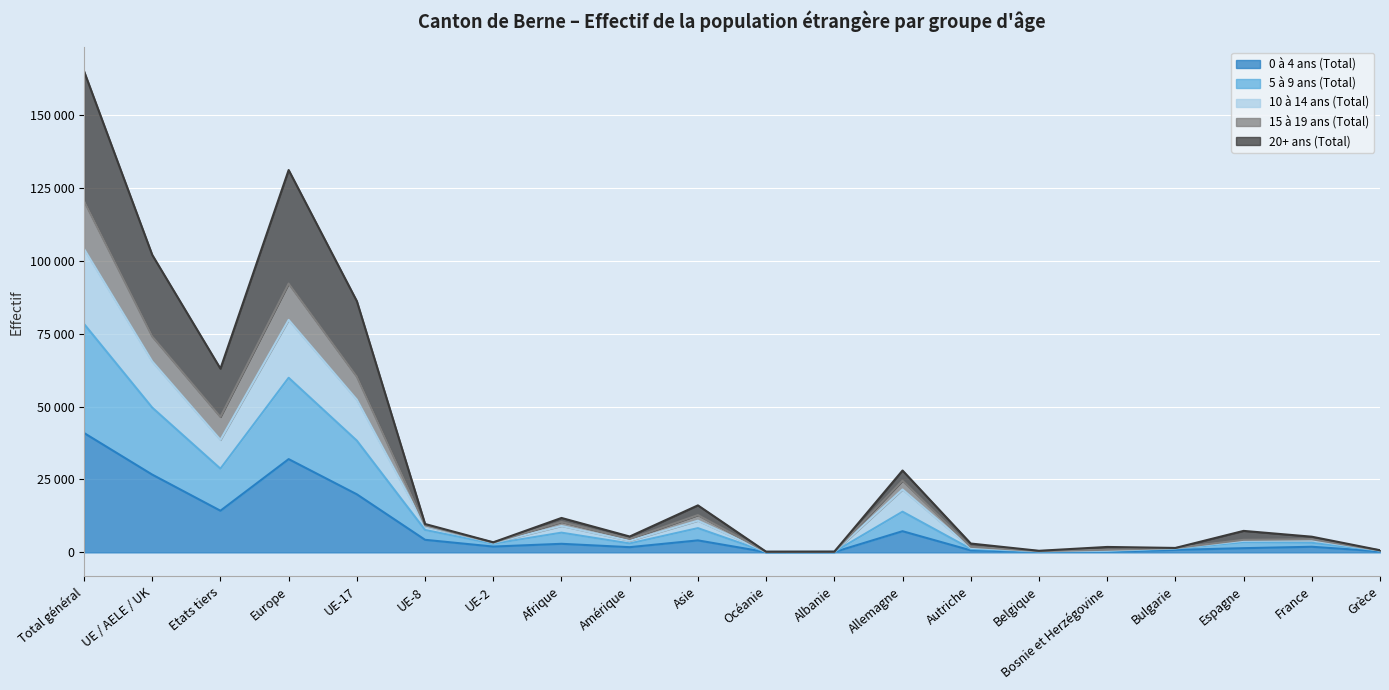

What position from the right is Belgique?

6